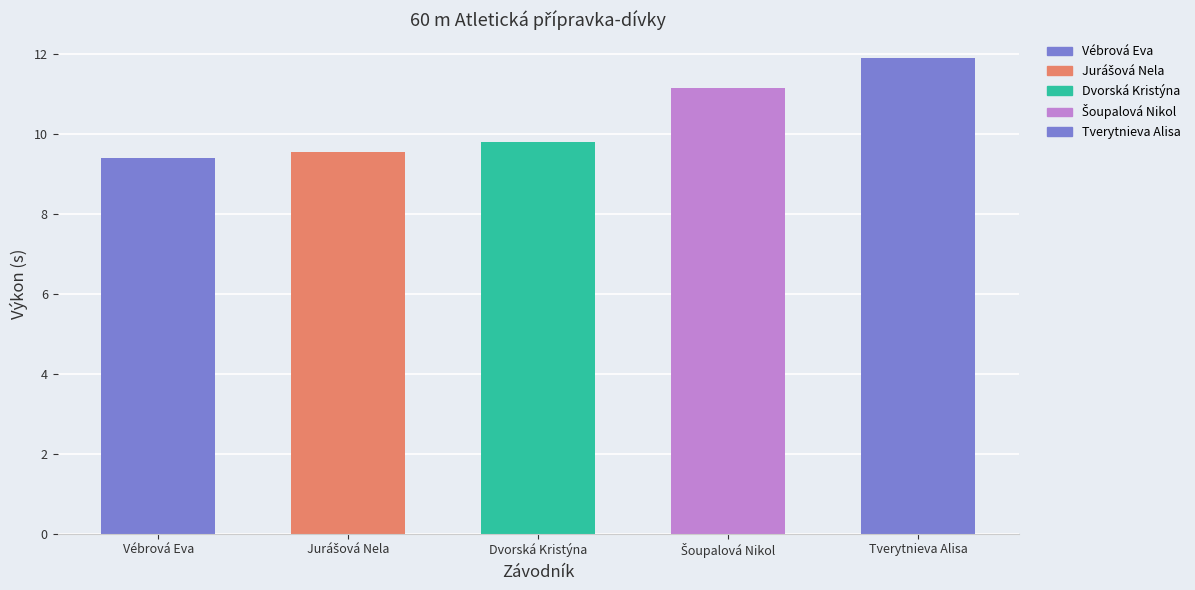

Rank the categories by value from highest to lowest.

Tverytnieva Alisa, Šoupalová Nikol, Dvorská Kristýna, Jurášová Nela, Vébrová Eva